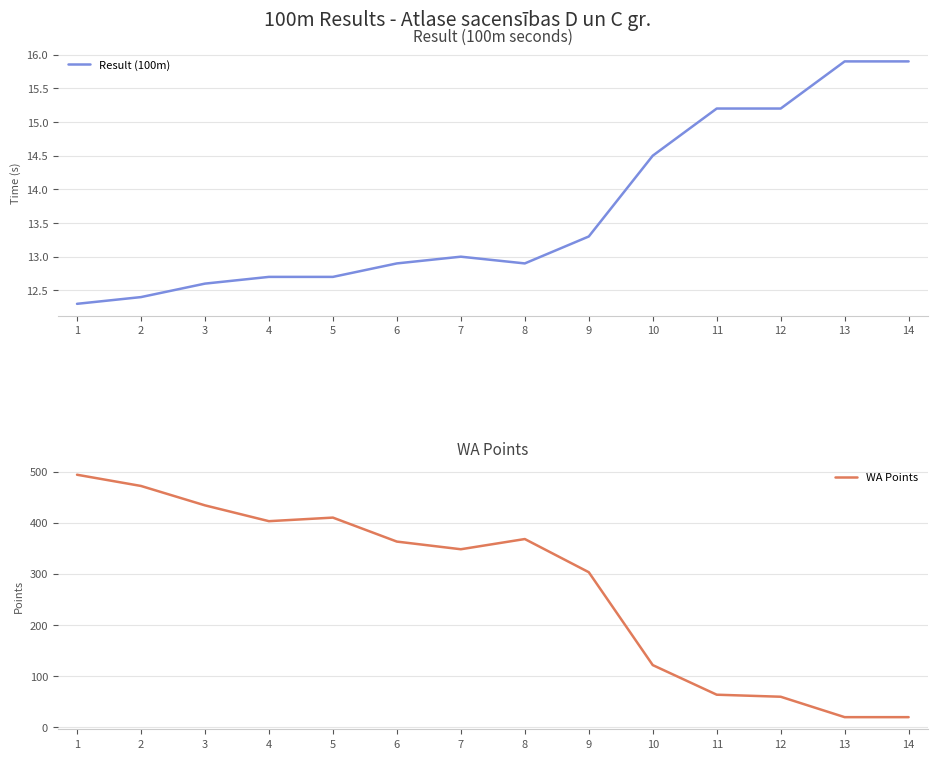

True or false: Result (100m) and WA Points intersect in this chart.

False